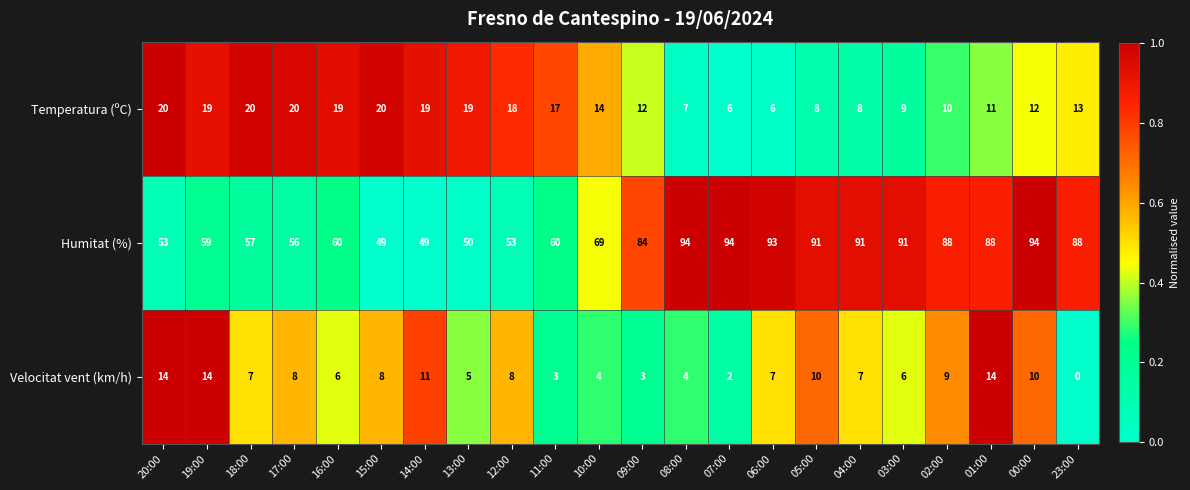

How many categories are shown in the chart?

22